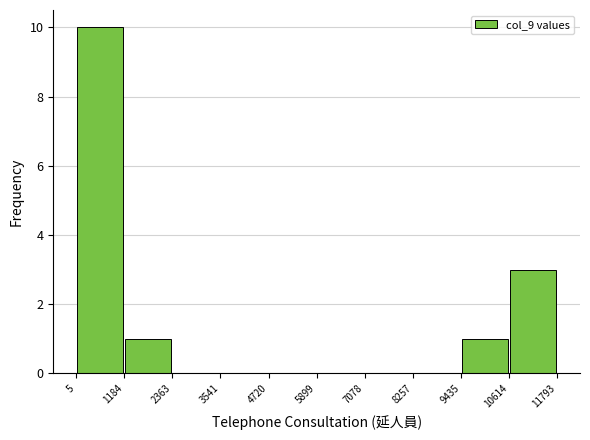

Over which range of the x-axis is the bar tallest?

5 to 1184